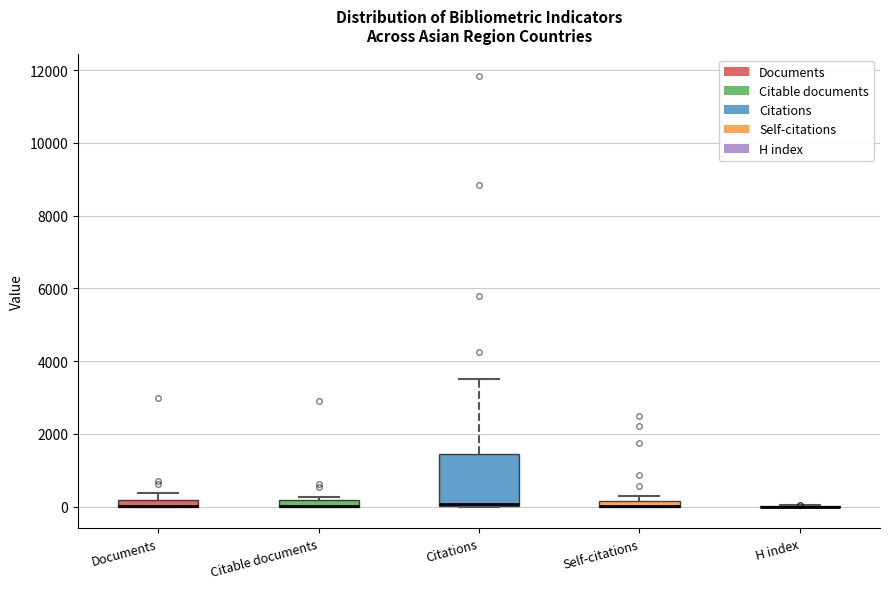

Which box is the tallest, from its lower edge to its upper edge?

Citations